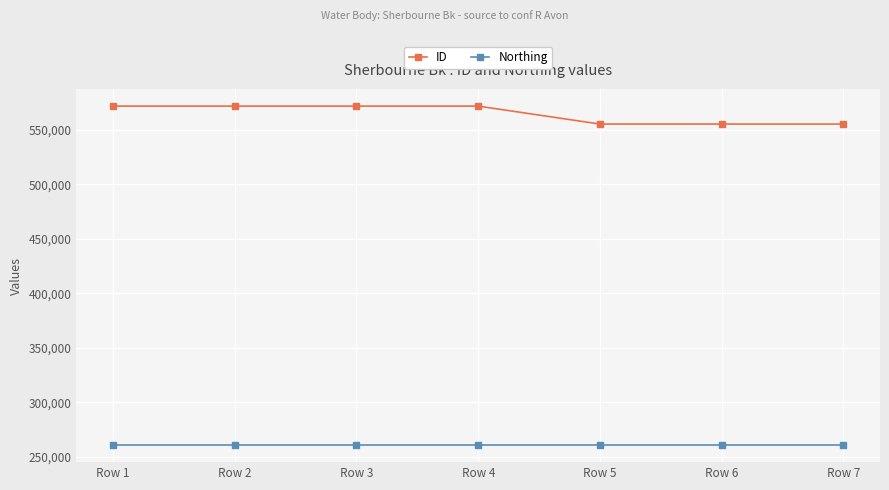

At Row 4, list the series in order from largest to smallest.

ID, Northing